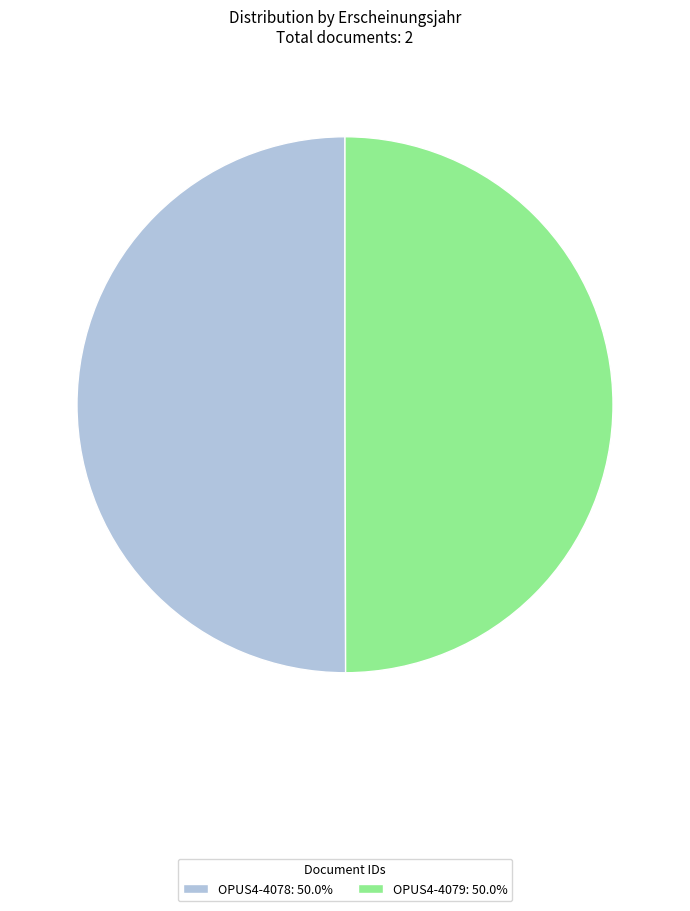

Is the sum of OPUS4-4078: 50.0% and OPUS4-4079: 50.0% greater than half?

Yes